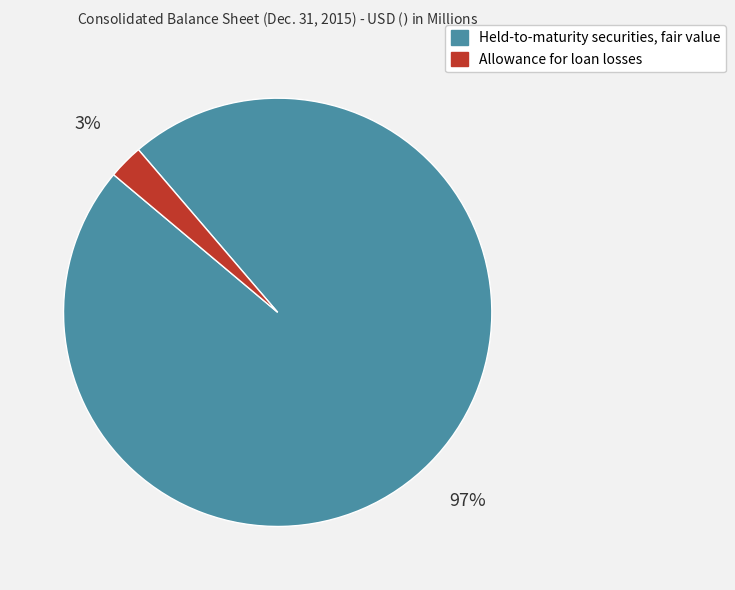

To the nearest percent, what percentage of the pie is Allowance for loan losses?

3%